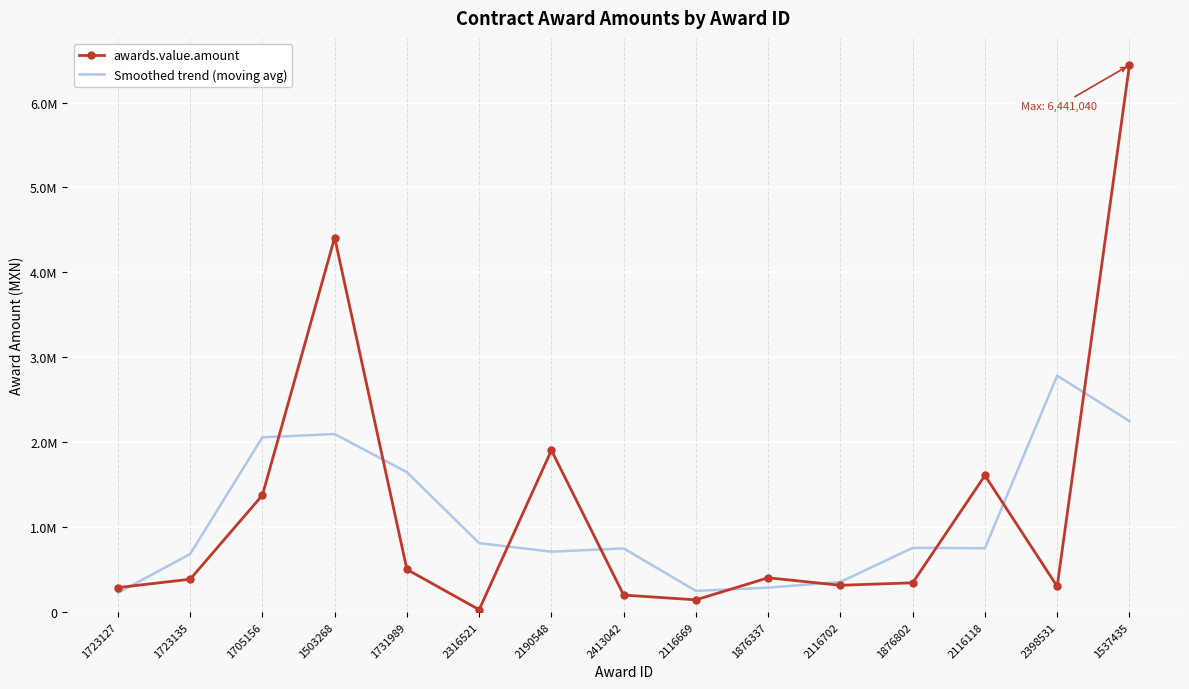

Is the value of Smoothed trend (moving avg) at 1876337 greater than the value of awards.value.amount at 1503268?

No